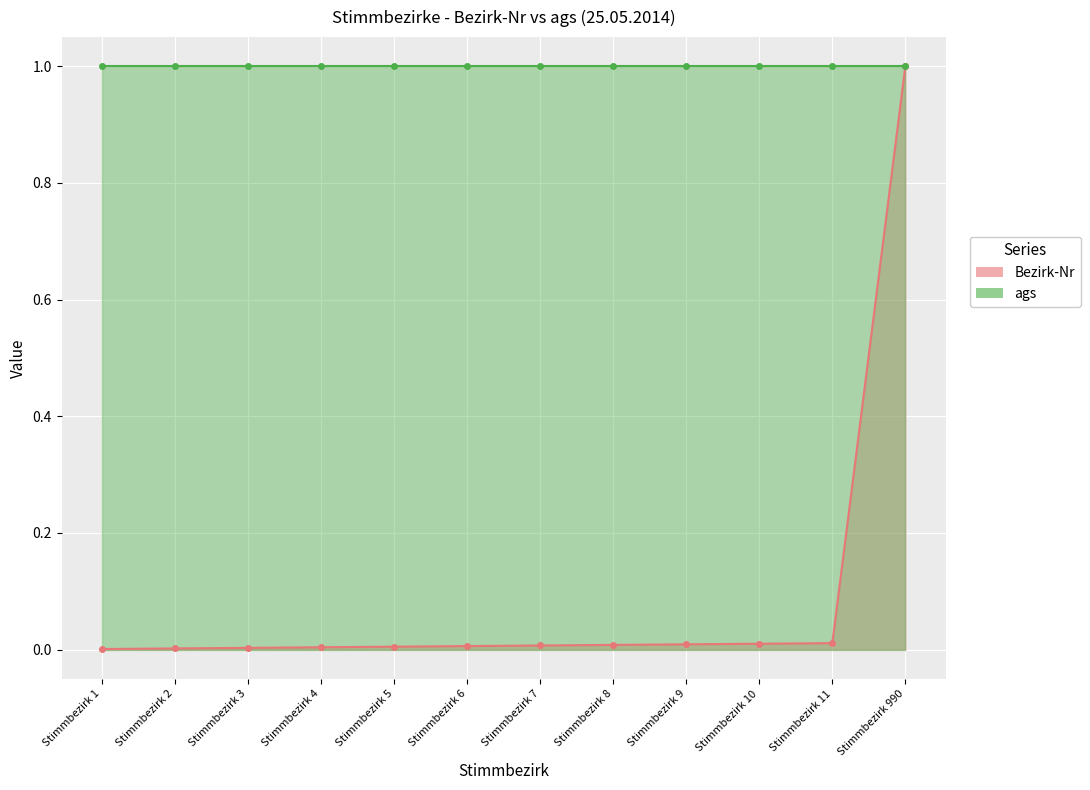

Is it true that the value at Stimmbezirk 3 is 0.0?

False